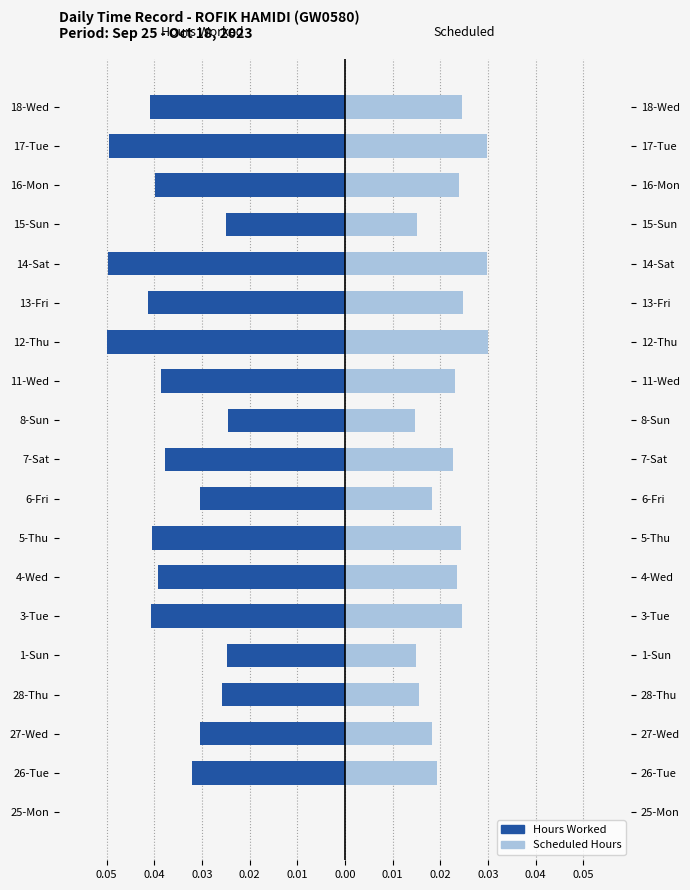

How many categories are shown in the chart?

19